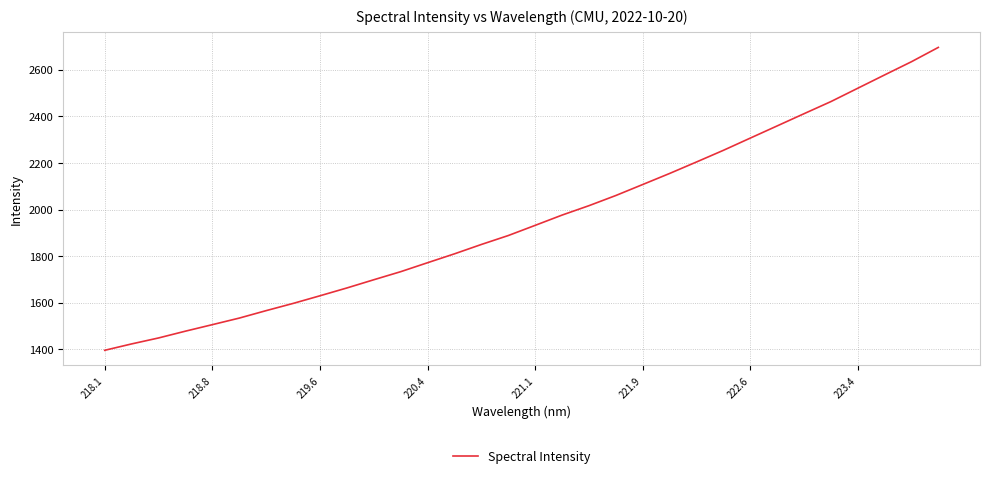

What is the maximum value shown in the chart?

2696.6